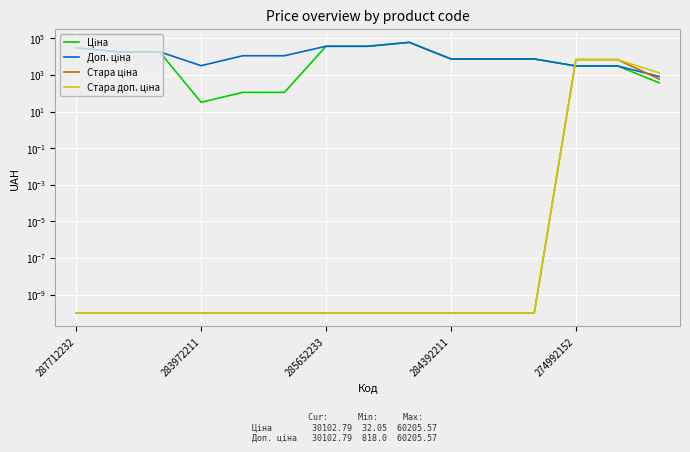

Rank the series by their maximum value, from lowest to highest.

Стара ціна, Стара доп. ціна, Ціна, Доп. ціна